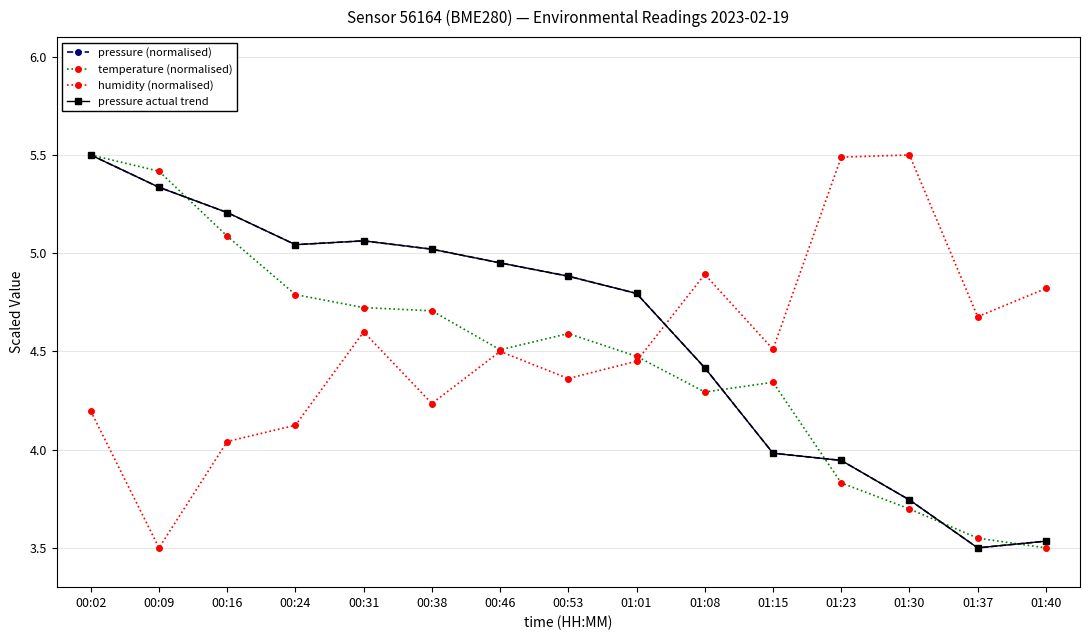

What is the difference between the second highest and minimum values in the pressure actual trend series?

1.8